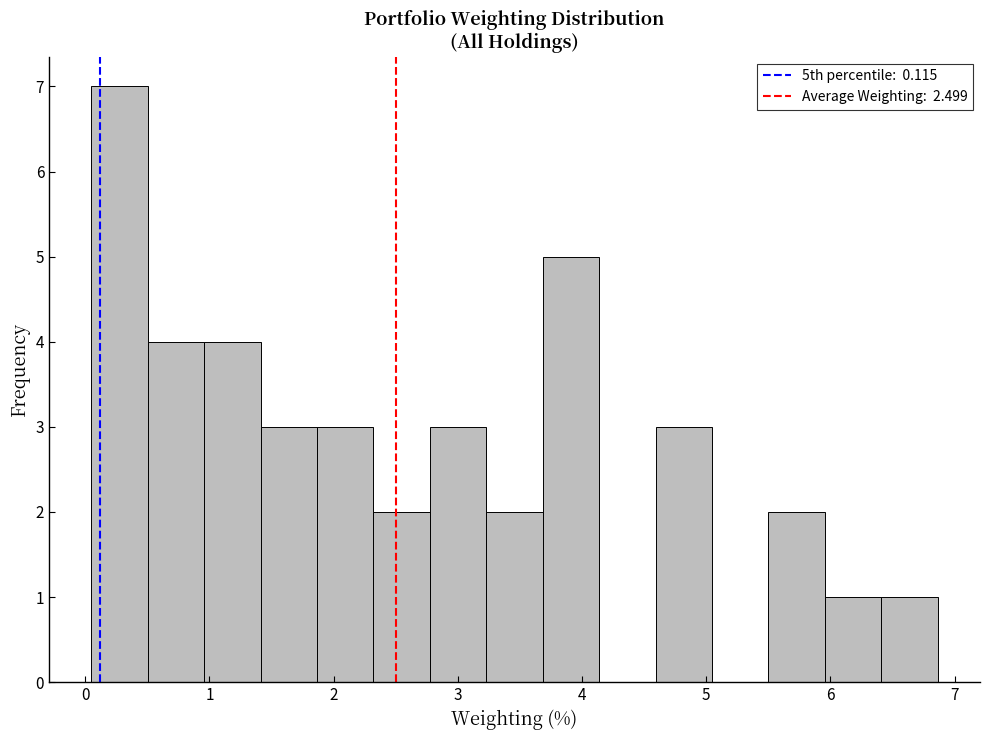

How tall is the bar that spans 0.5 to 1.0 on the x-axis? Neither the bar edges nor the heights are printed on the chart, so give them approximately, as read against the axes.

4